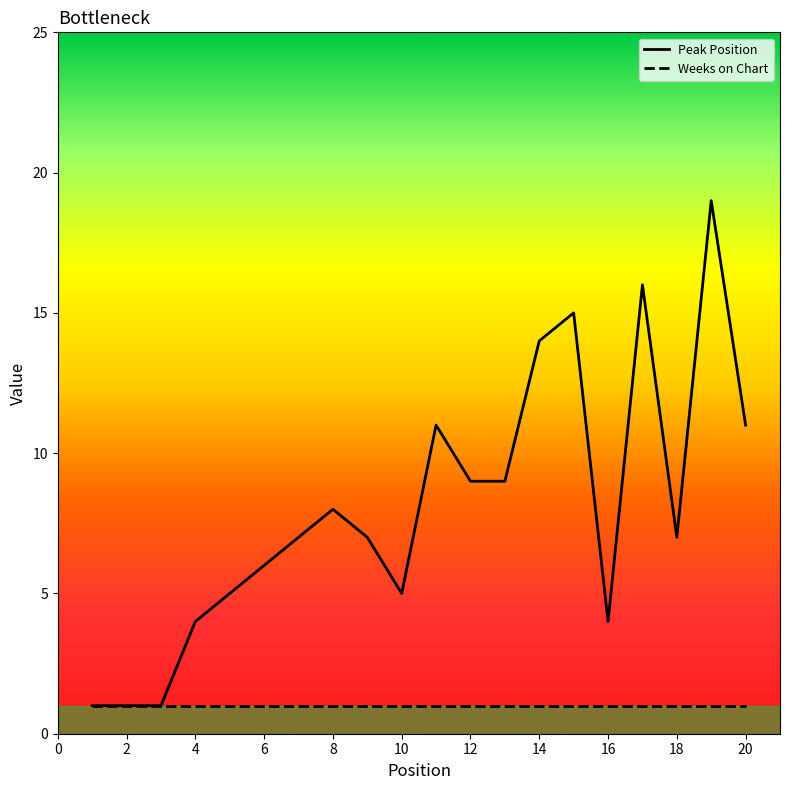

What are all the series names shown in the legend?

Peak Position, Weeks on Chart